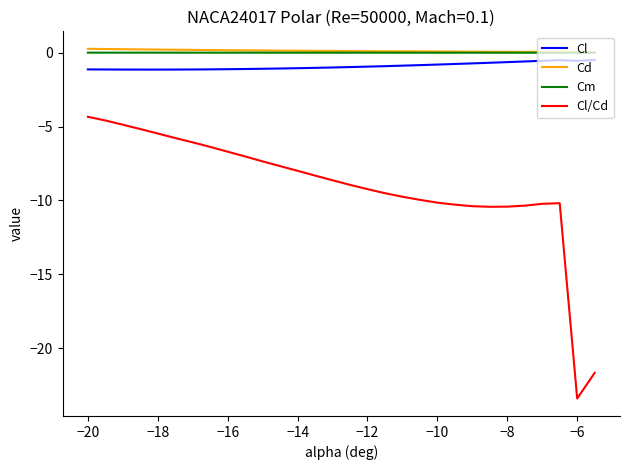

What is the minimum value shown in the chart?

-23.4